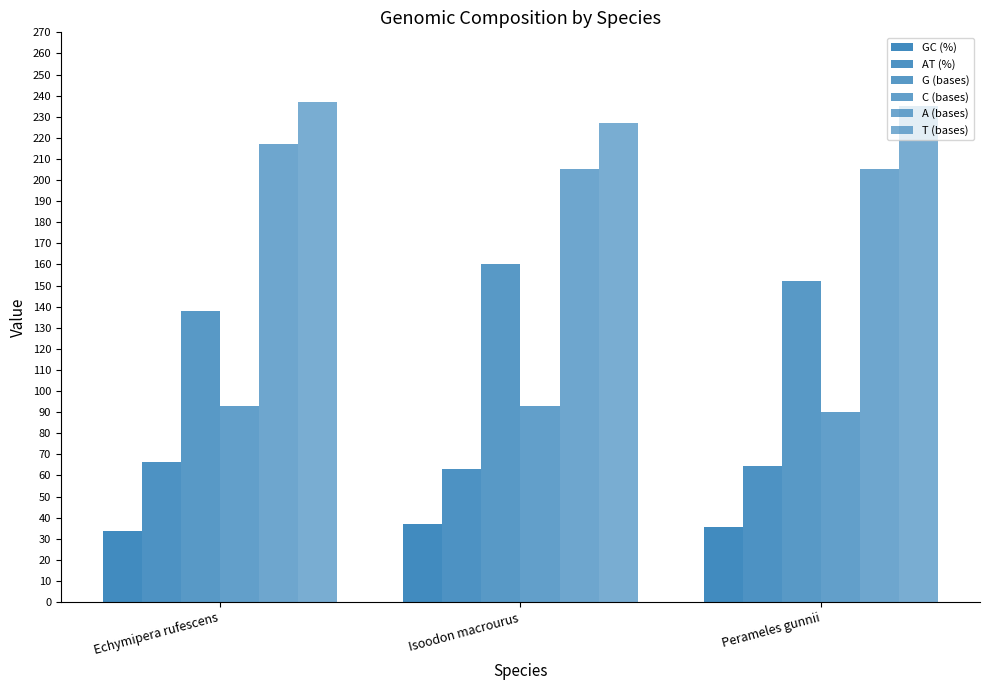

Are the bars grouped side by side (vs. stacked)?

Yes